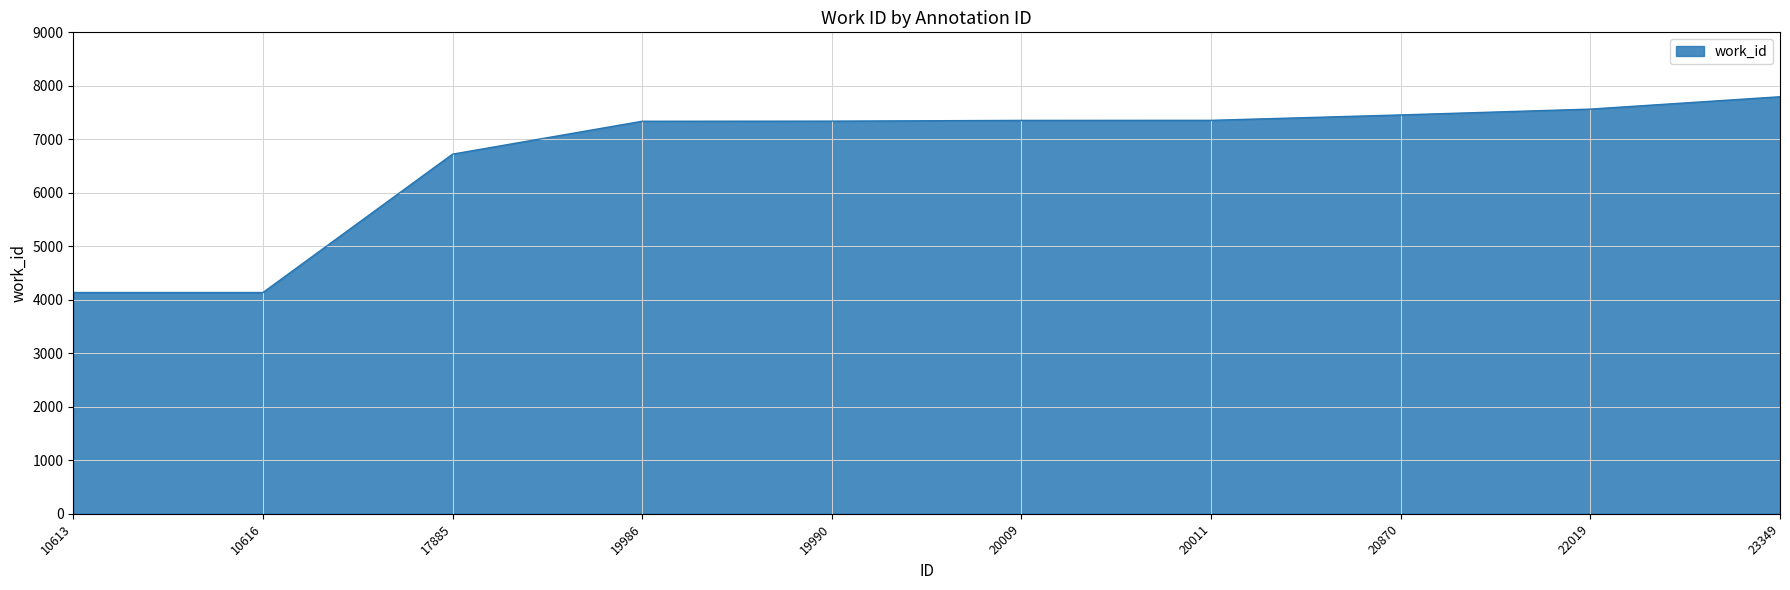

Approximately how many times larger is the value at 10616 compared to 20011?

0.6